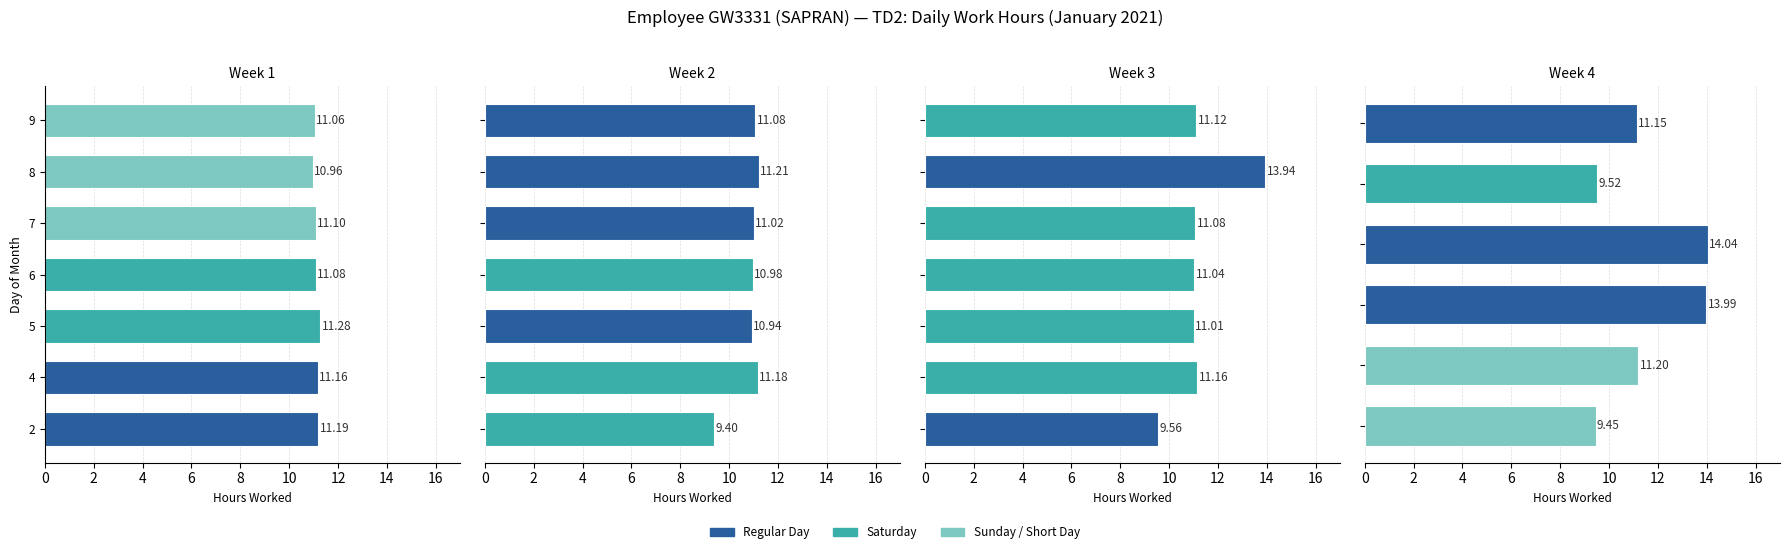

At which label does the data first exceed 11?

2